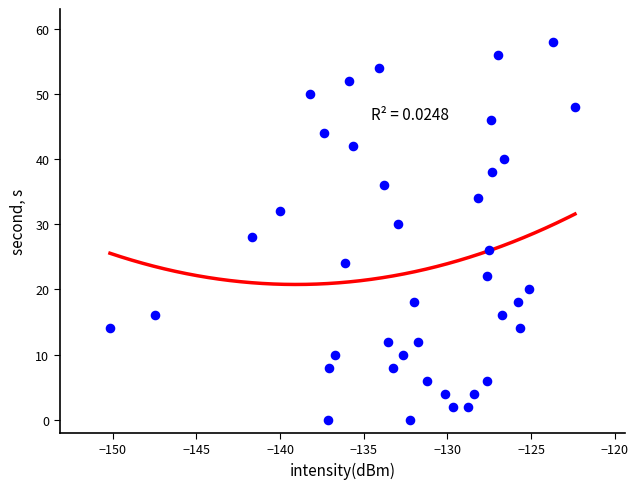

What is the range of Y values (max minus min)?

58